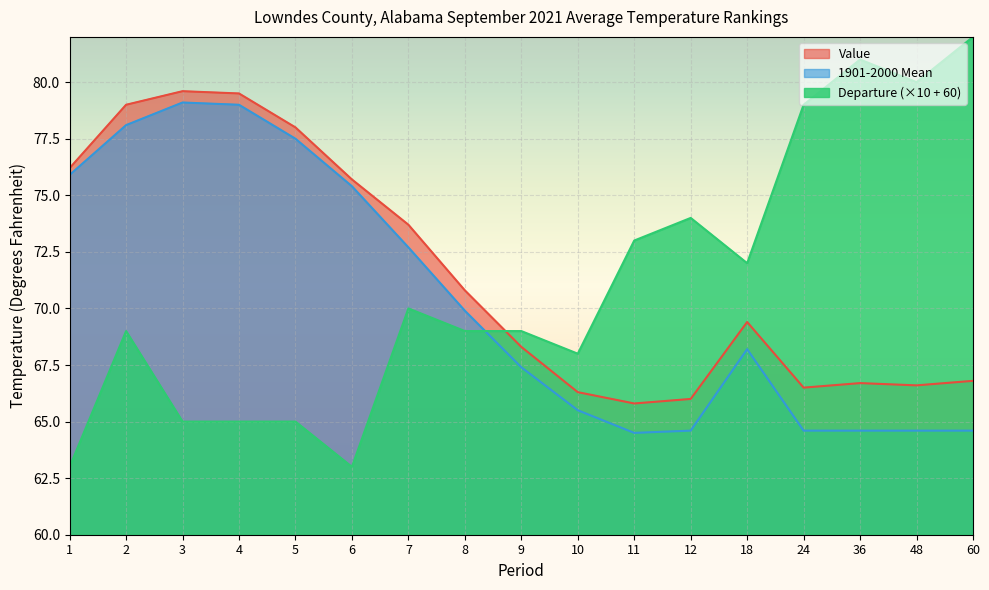

At which label does Departure first exceed 69?

7